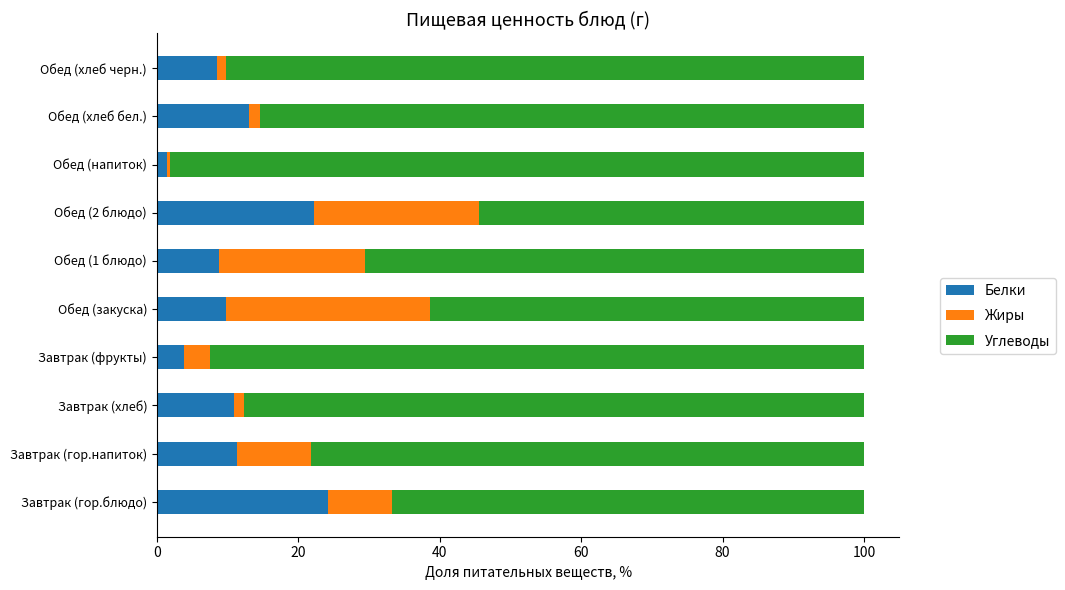

True or false: Белки has a value of 13.1 at Обед (хлеб бел.).

True